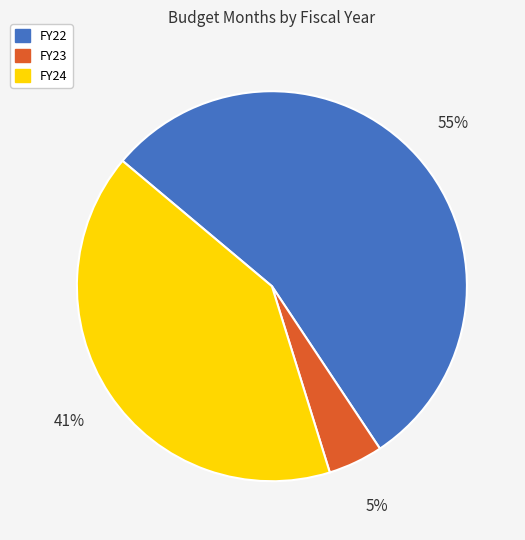

To the nearest percent, what portion does FY24 represent?

41%